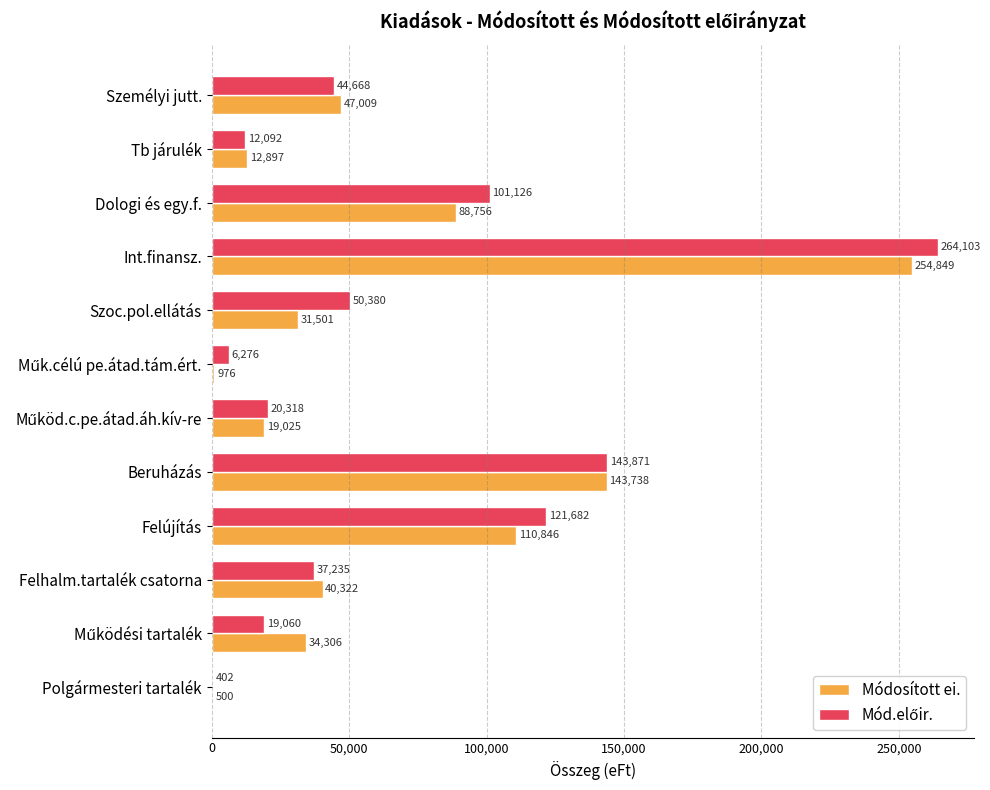

At which category is the sum across all series the highest?

Int.finansz.